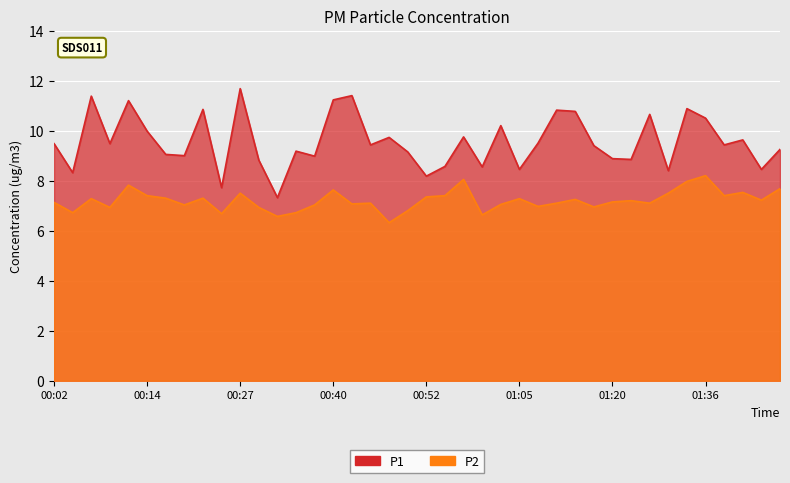

At which label does P2 reach its peak?

01:36